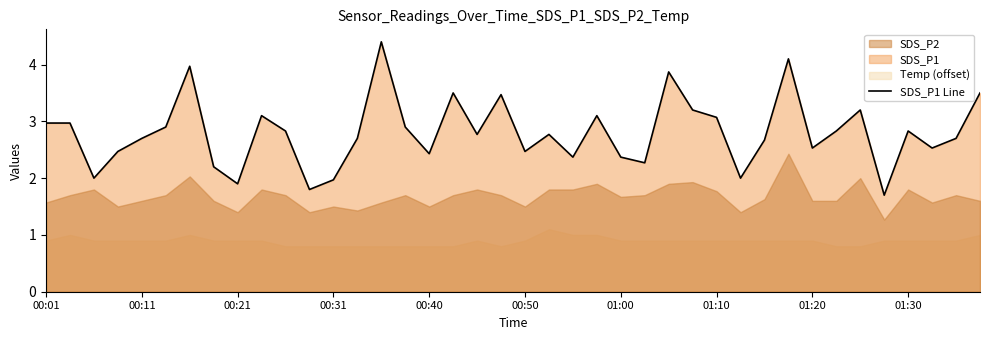

What is the ratio of the value at 37 to the value at 29?

1.3